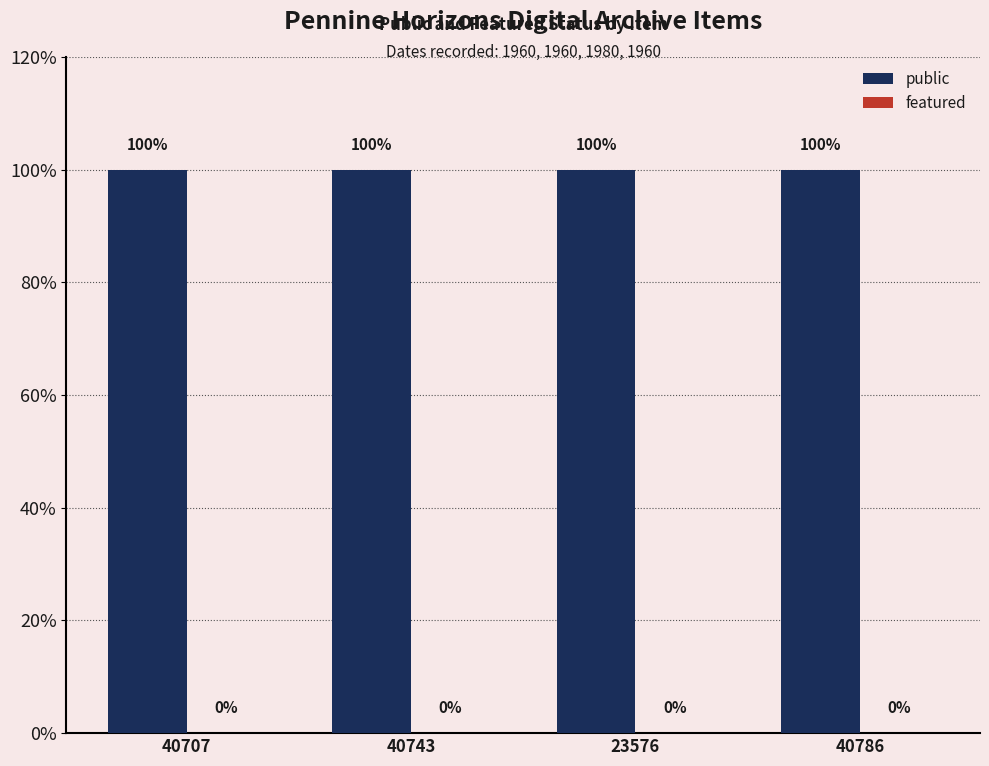

At which category is the sum across all series the highest?

40707